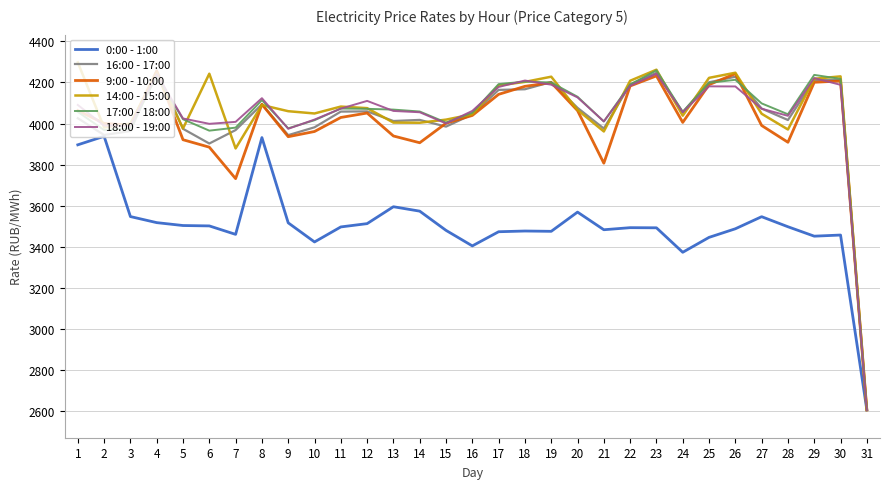

What is the average value of the 0:00 - 1:00 series?

3504.2